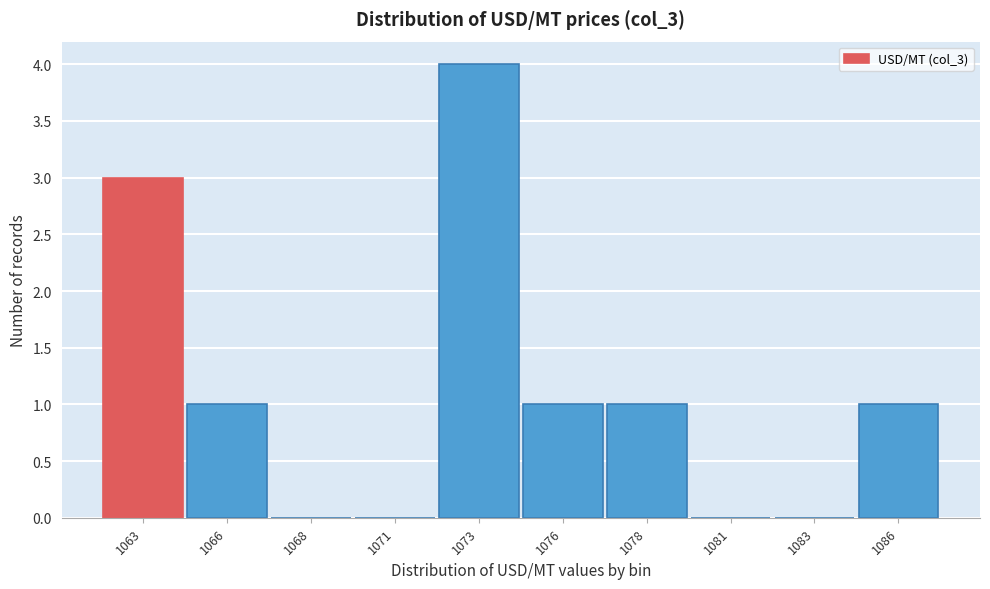

What is the change in value from 1073 to 1081?

-4